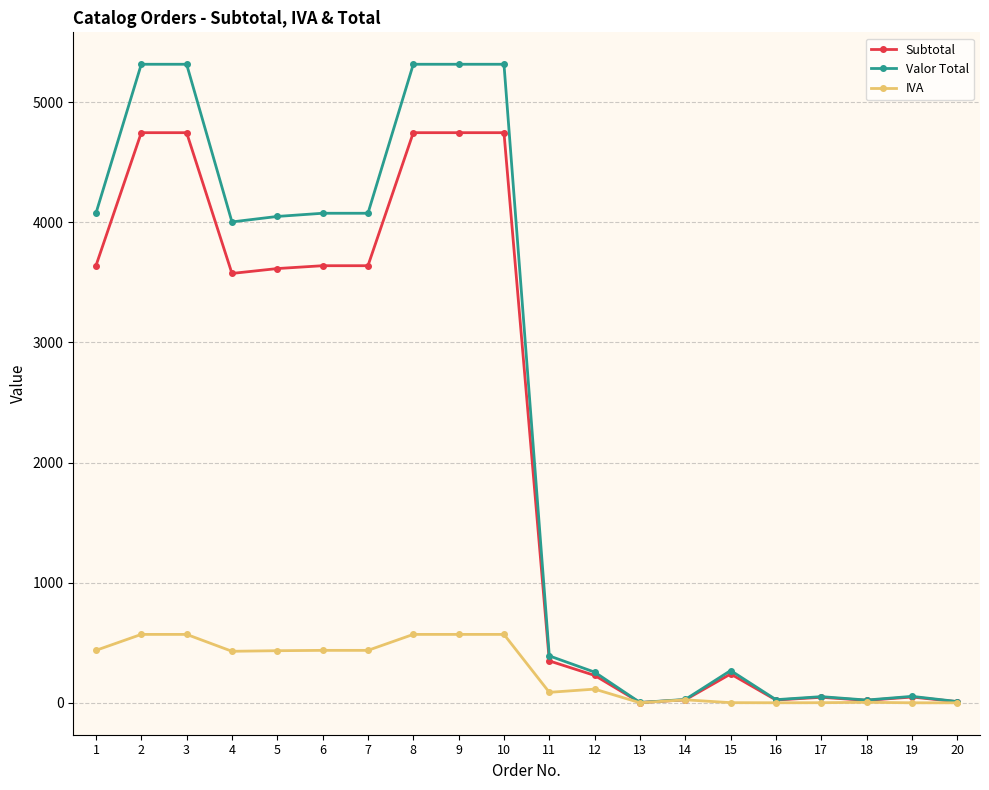

What is the highest value of the IVA series?

569.5